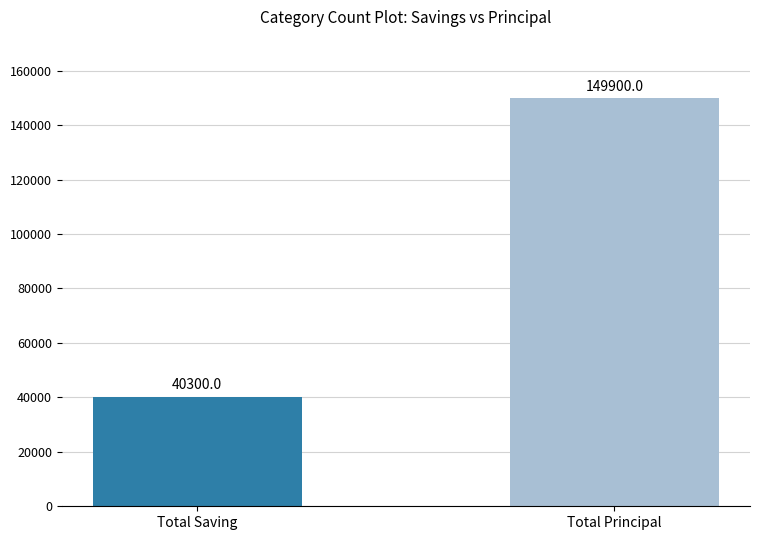

Which category has the lowest value across all series?

Total Saving